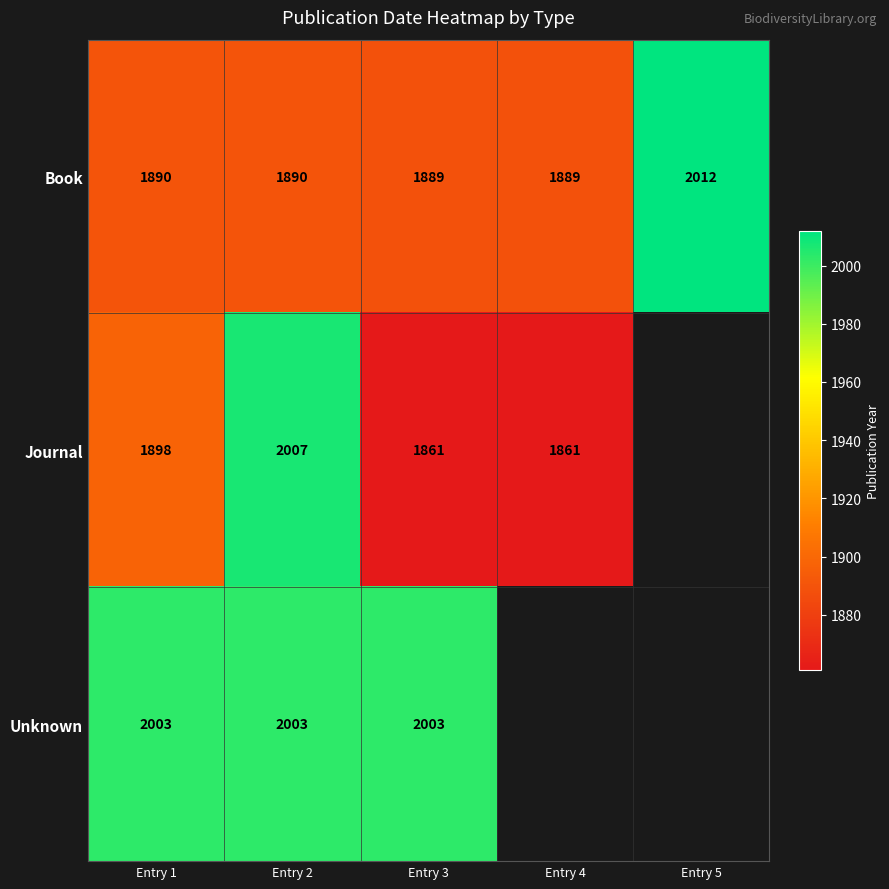

What is the maximum value for Book?

2012